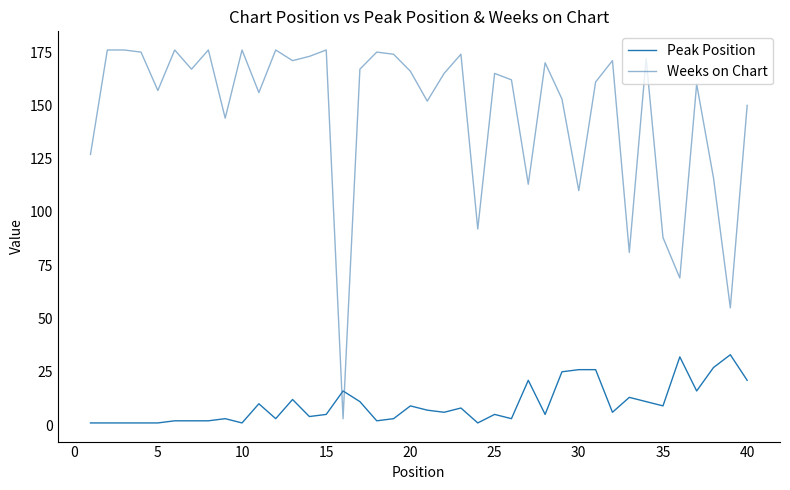

Does the chart display data point markers on the line(s)?

No